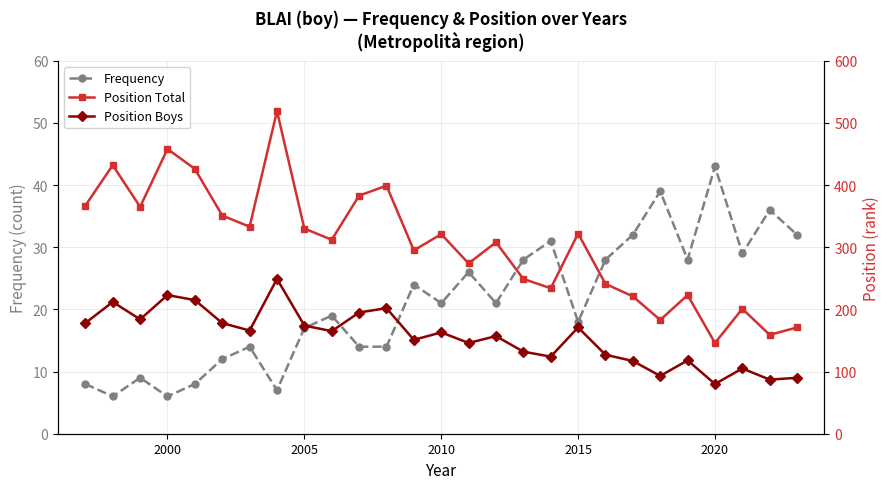

In Frequency, how many points are higher than both neighbors (excluding endpoints)?

9